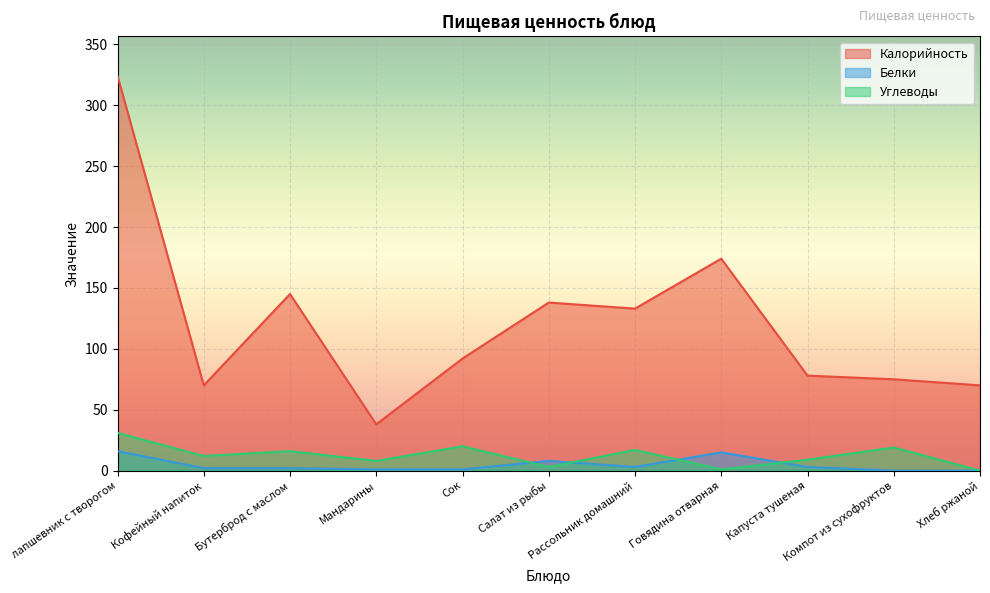

At which category does the chart reach its peak across all series?

лапшевник с творогом